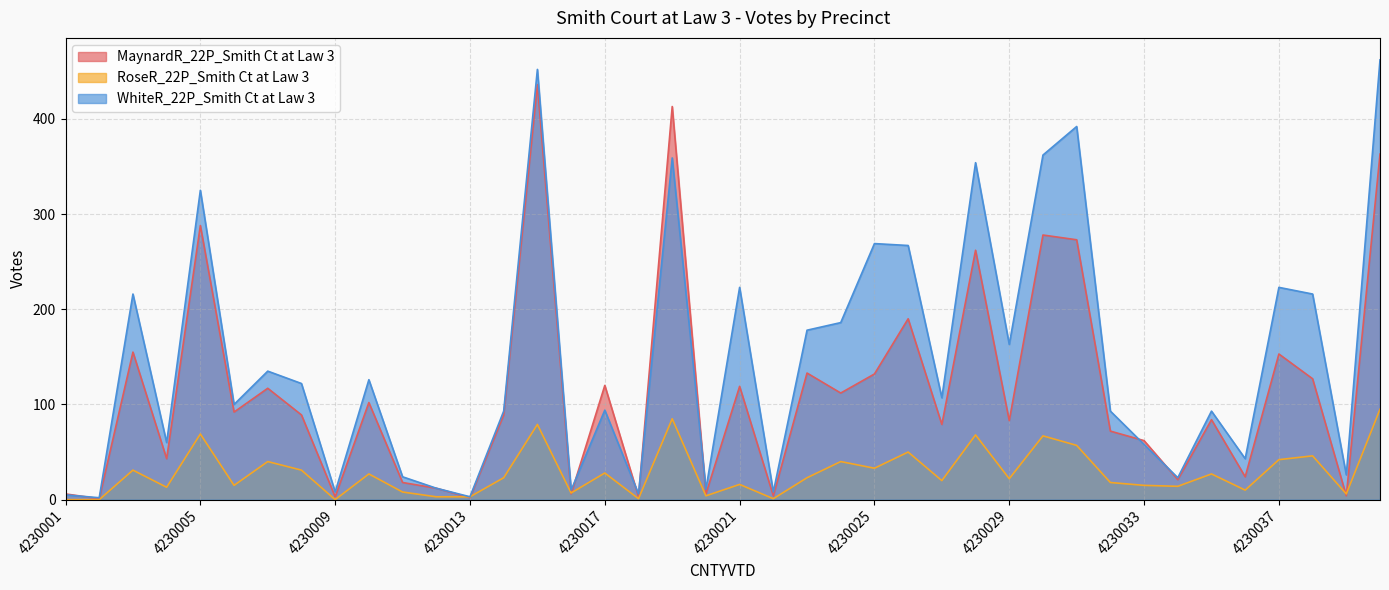

What is the value of the WhiteR_22P_Smith Ct at Law 3 point at the 26th from the left?

267